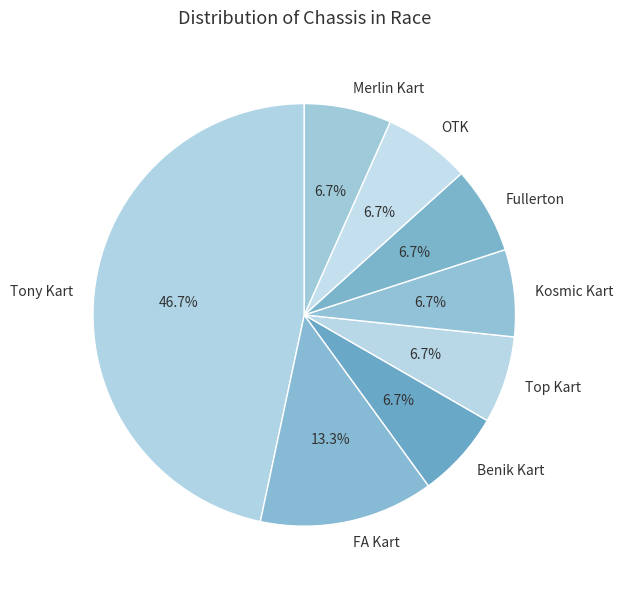

To the nearest percent, what portion does OTK represent?

7%